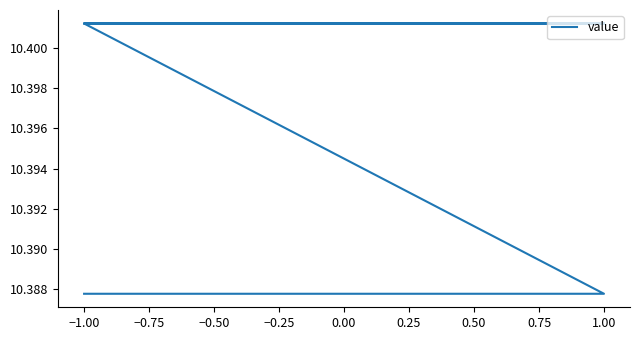

The chart shows a value of 10.4 at 1.00. True or false?

True